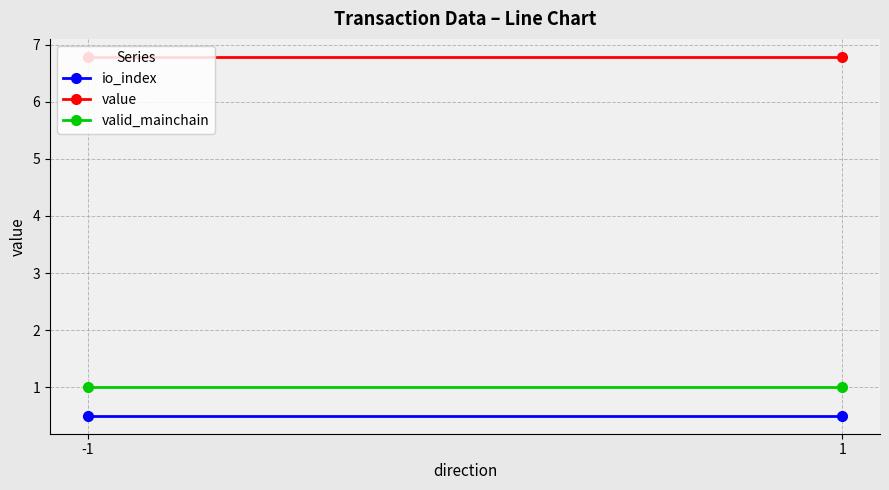

Rank the categories by value value from lowest to highest.

-1, 1